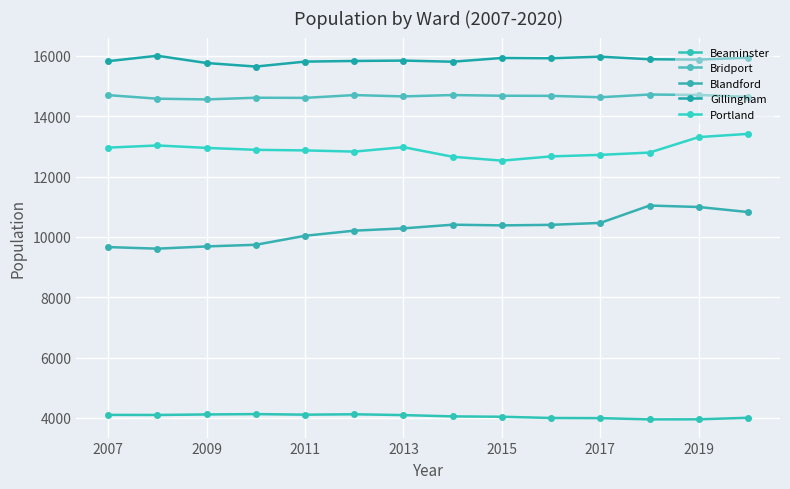

How many data points in Gillingham are less than 15881?

7